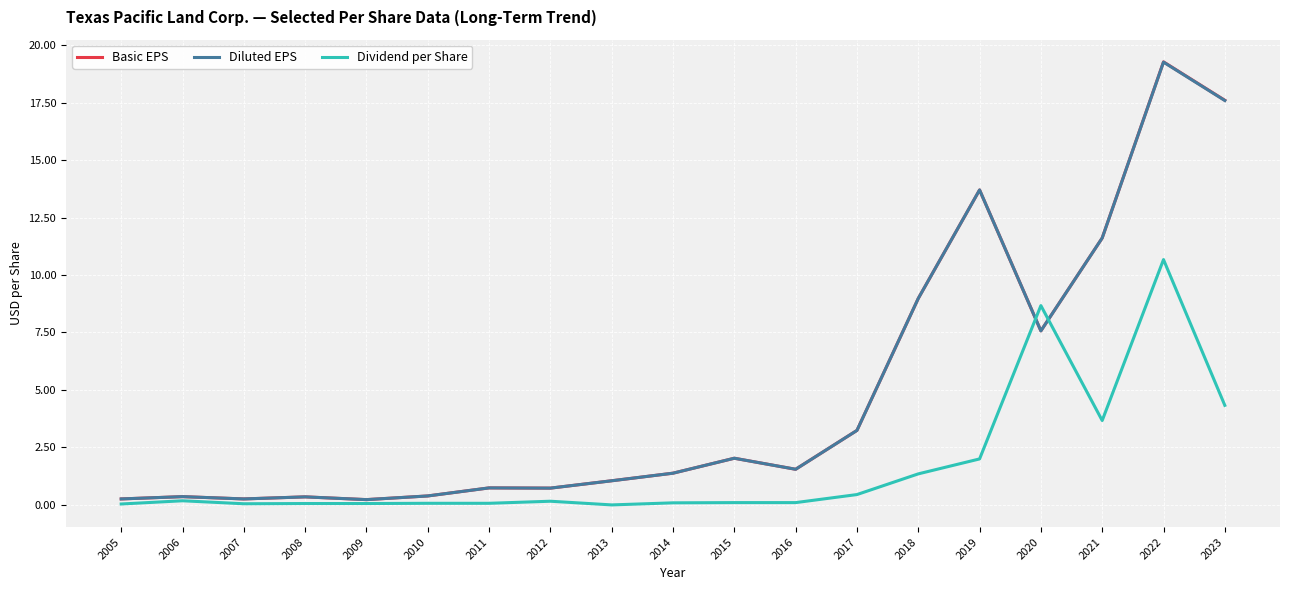

Where is Dividend per Share nearest to the value 5?

2023